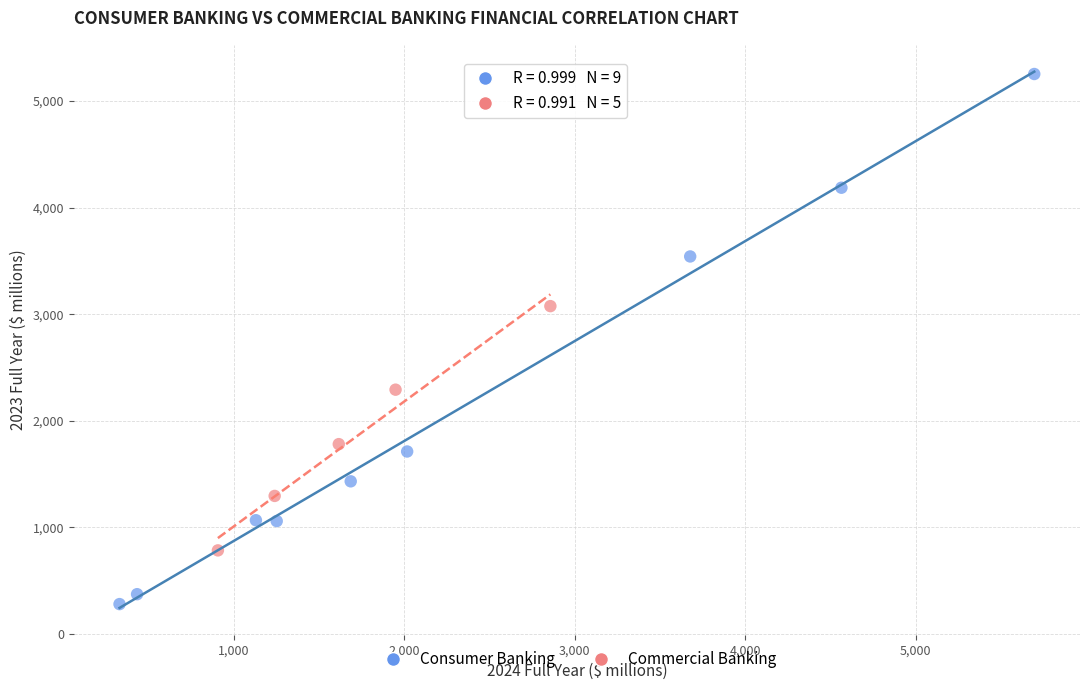

Which series contains the highest Y value?

Consumer Banking